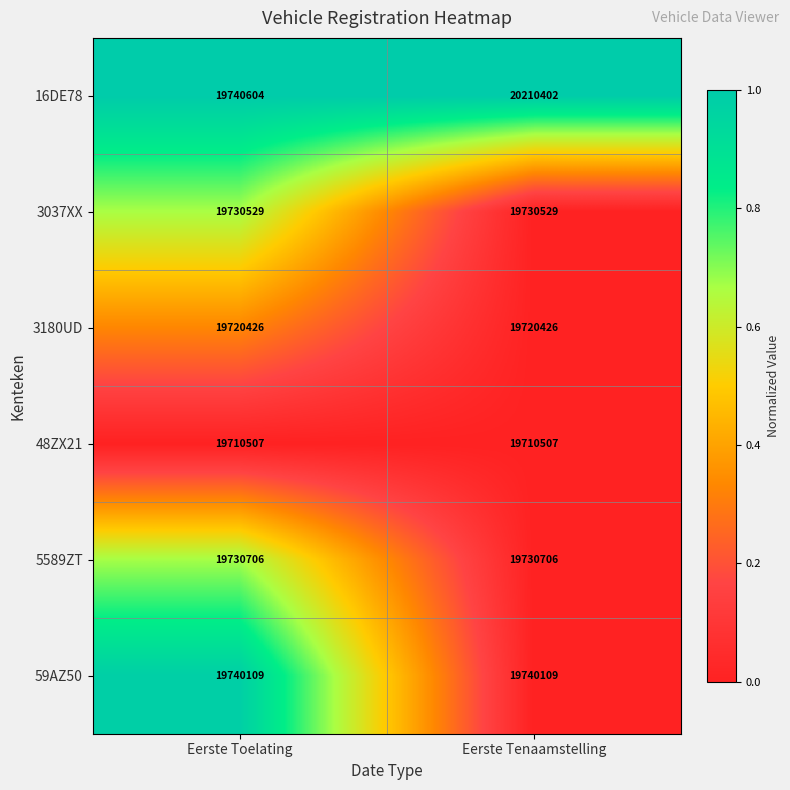

What is the sum of all 59AZ50 values?

39480218